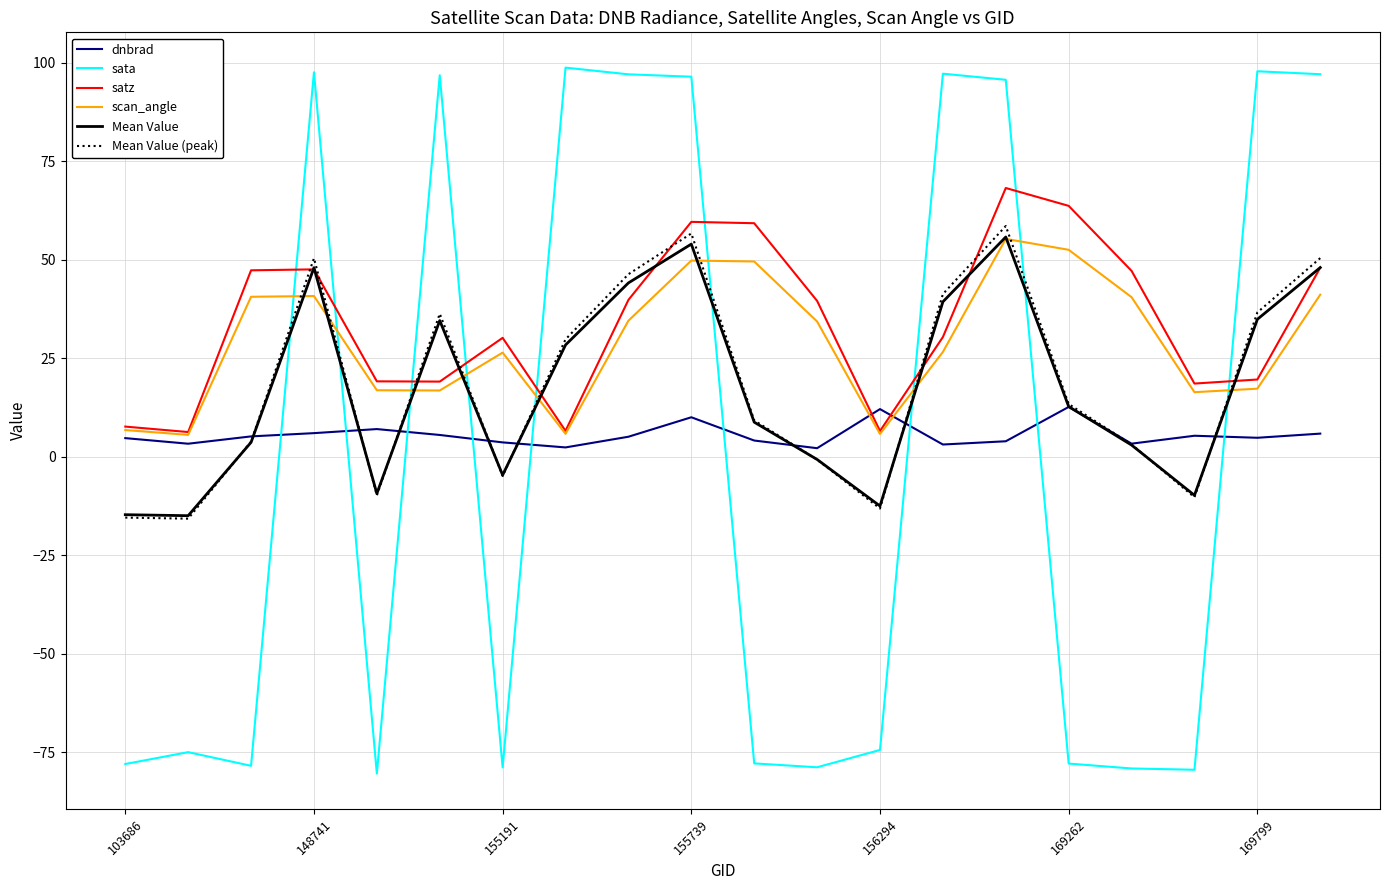

What is the minimum value for Mean Value?

-15.0